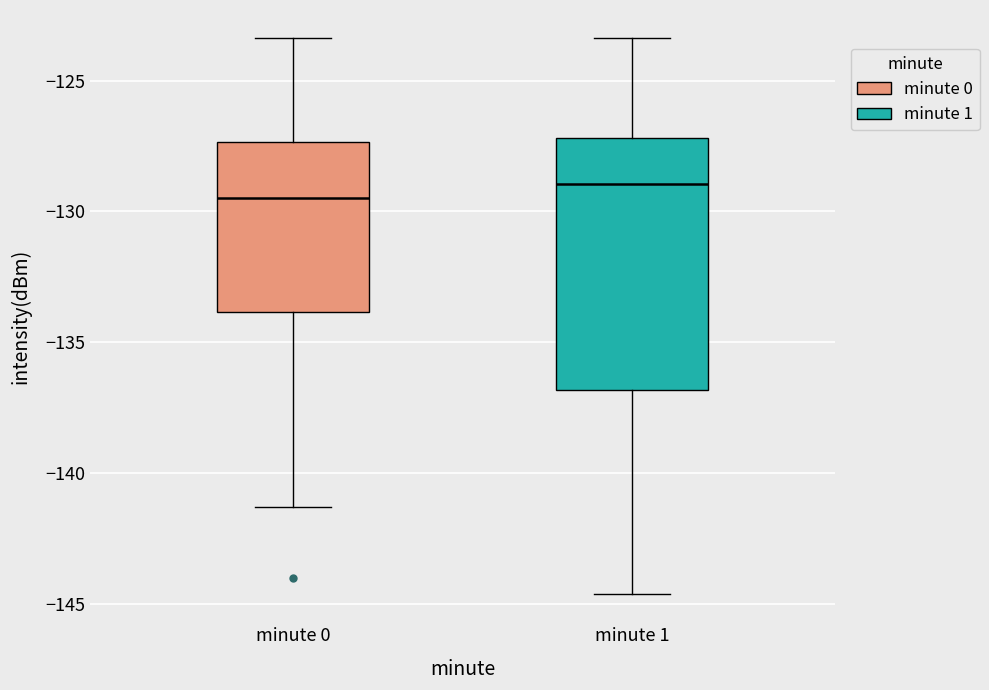

Where does the lower whisker of the box for minute 1 end on the y-axis? The values are not printed on the chart, so give them approximately, as read against the axis.

-144.5